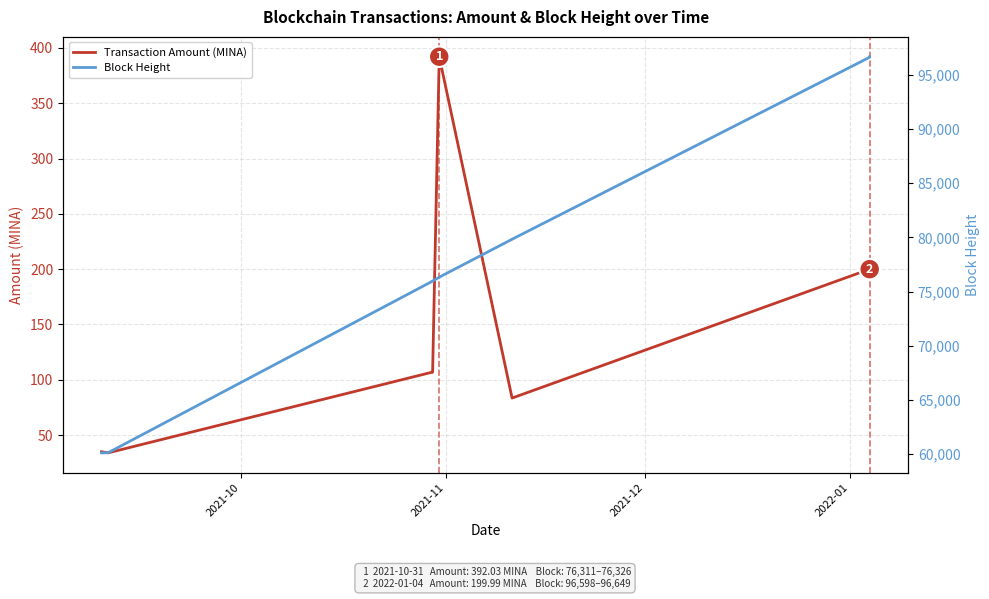

Which series has the largest total across all categories?

Block Height